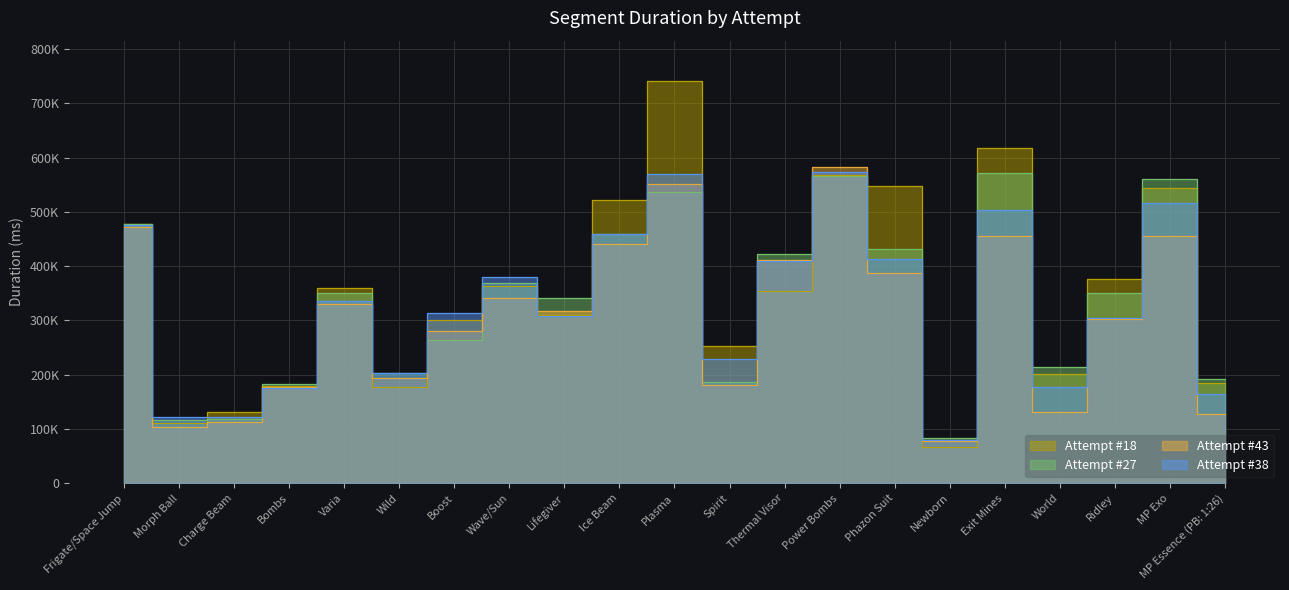

What is the difference between the Attempt #38 values at Morph Ball and Wild?

79910